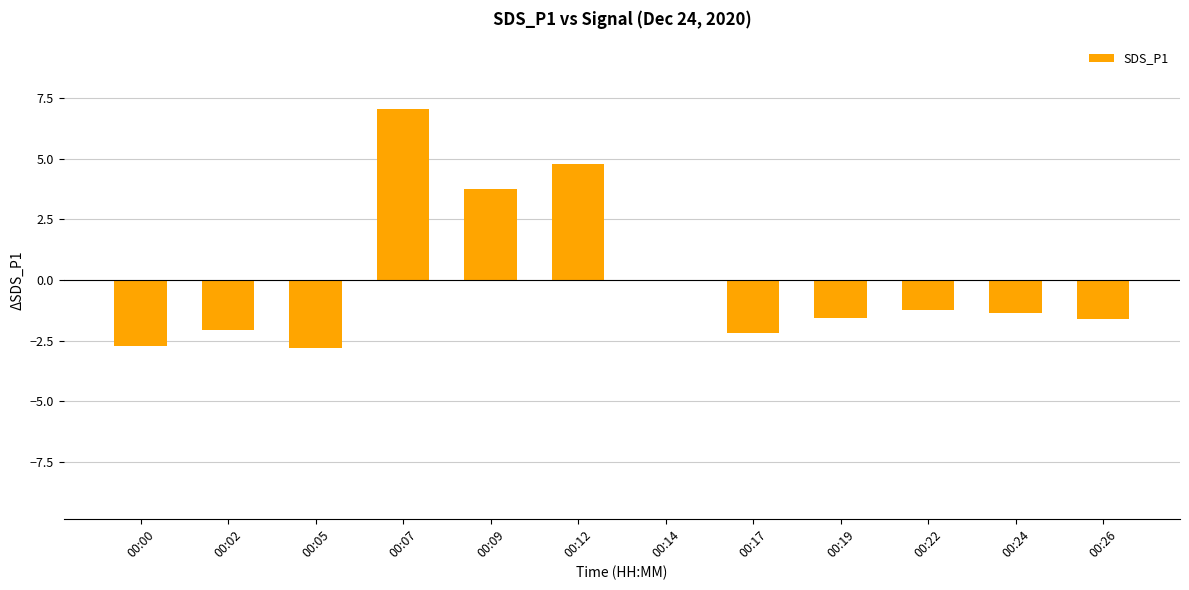

What is the change in value from 00:07 to 00:17?

-9.2